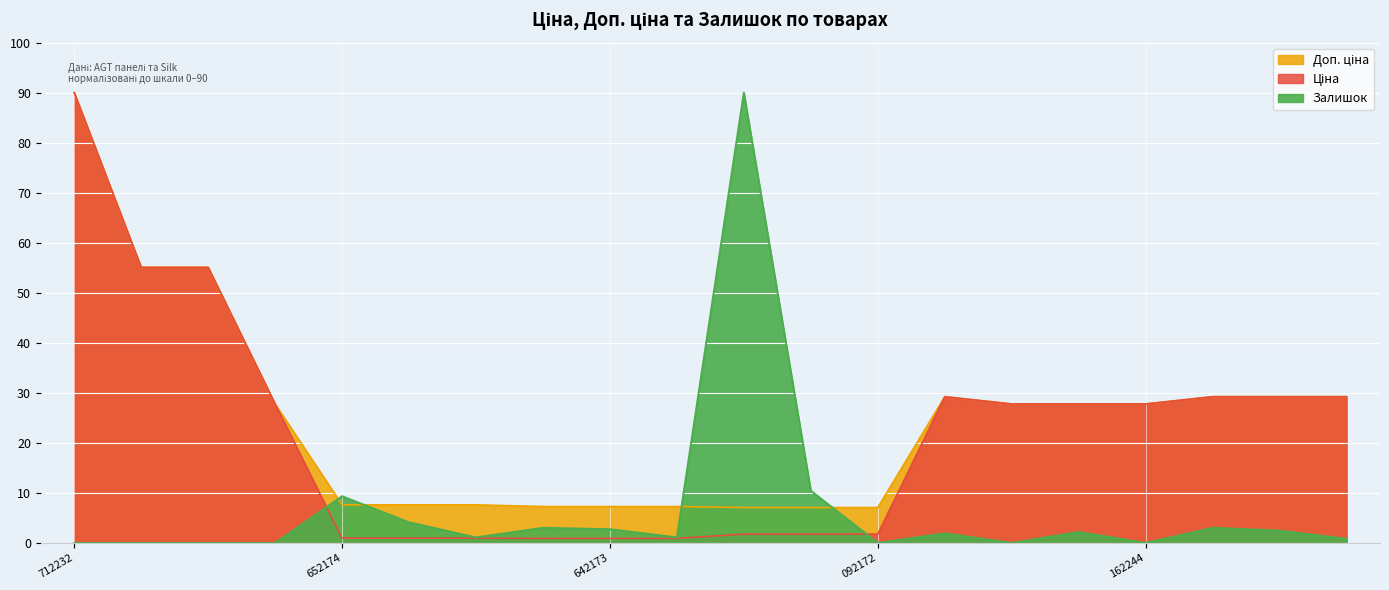

True or false: Доп. ціна and Залишок cross at least once.

True